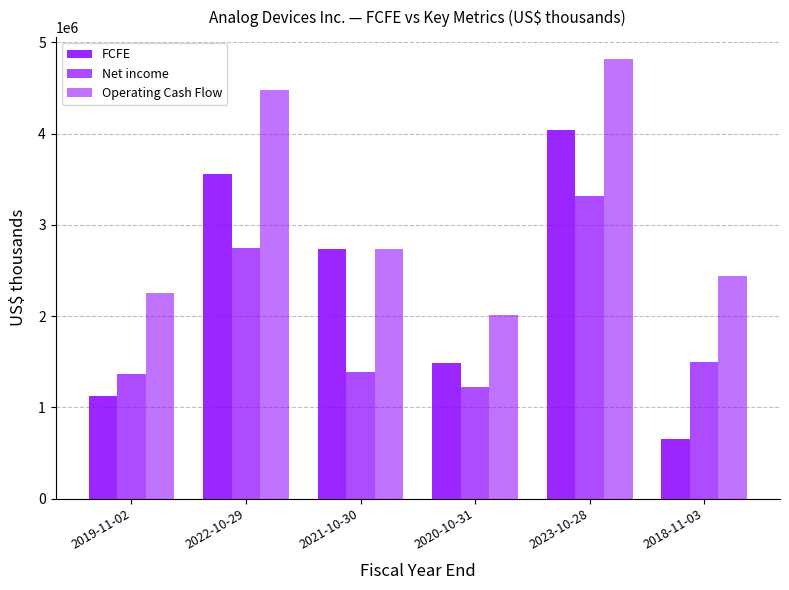

What is the label of the 2nd bar from the right?

2023-10-28